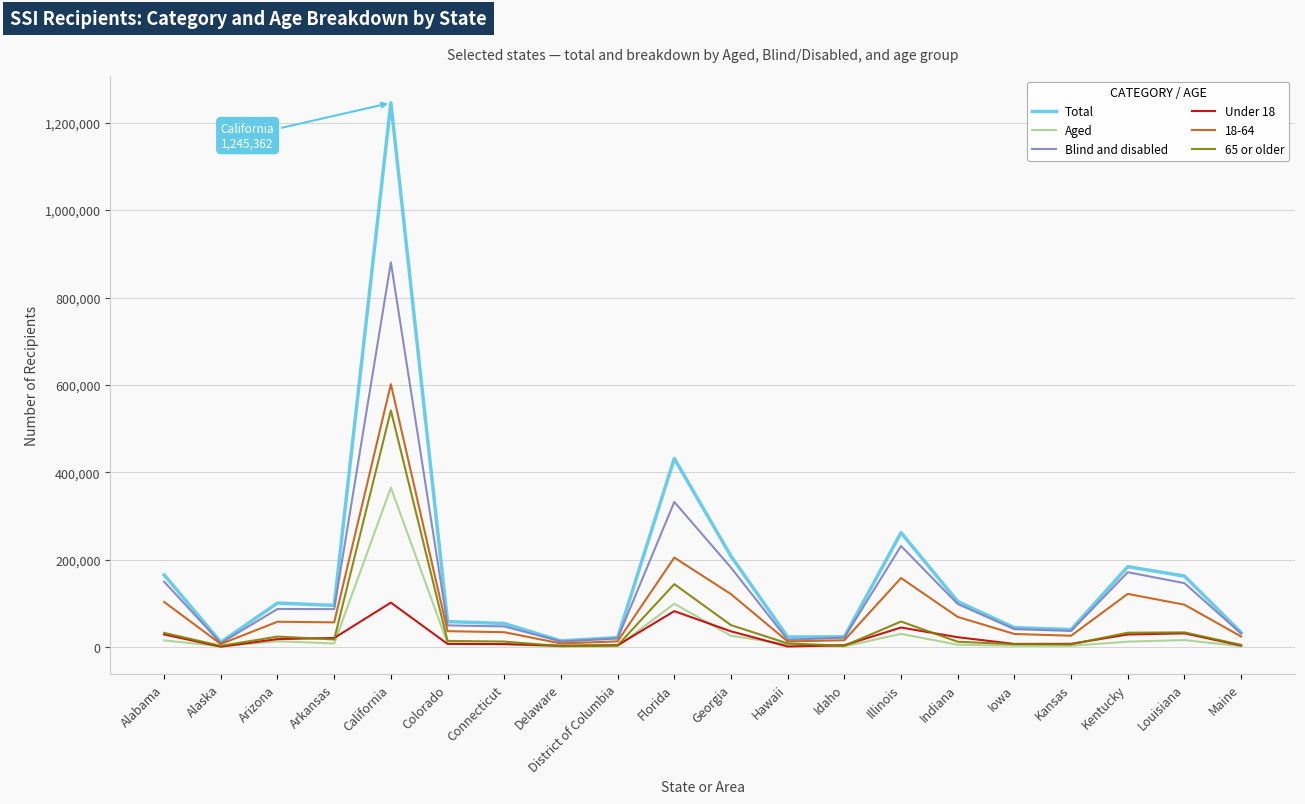

What is the maximum value shown in the chart?

1245362